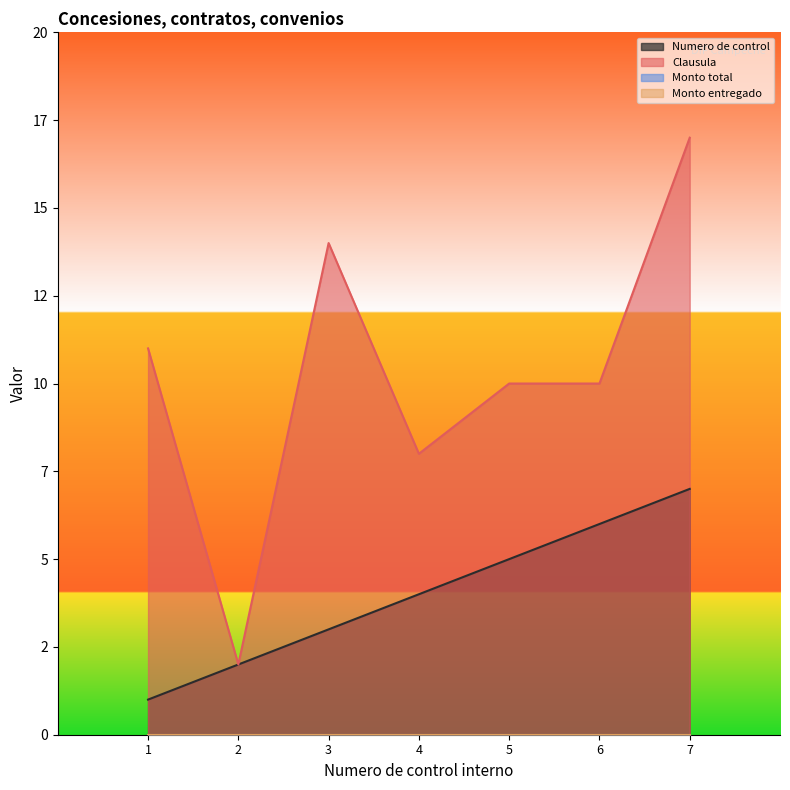

Reading right to left, list all the values displayed in this chart.

Numero de control: 7=7	6=6	5=5	4=4	3=3	2=2	1=1
Clausula: 7=17	6=10	5=10	4=8	3=14	2=2	1=11